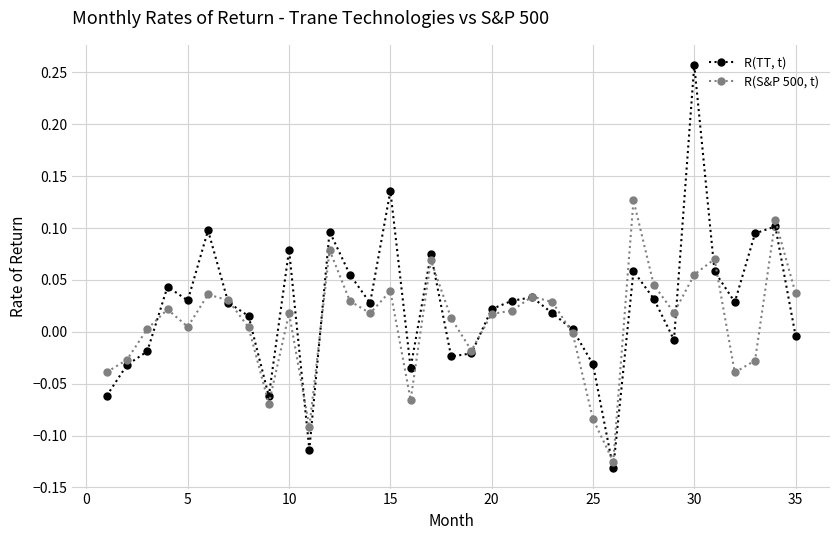

Which series has the largest total across all categories?

R(TT, t)